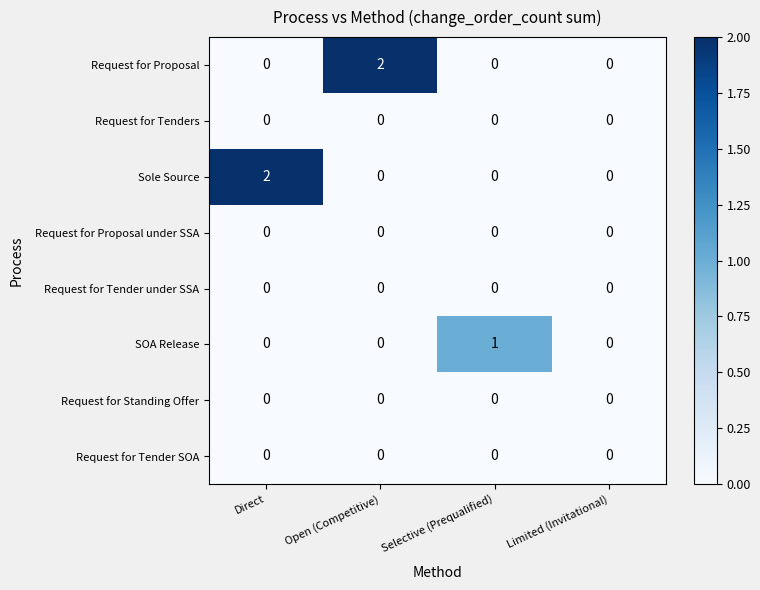

Count the number of categories in the chart.

4